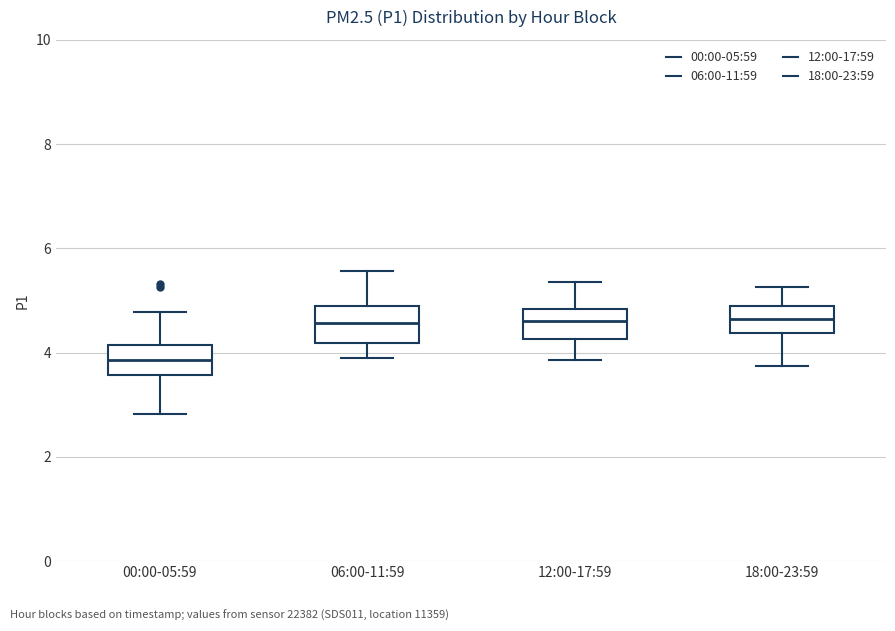

Reading left to right, read every box against the y-axis: the position of its median line, the range the box covers, and the ends of its whiskers. The values are not printed on the chart, so give them approximately, as read against the axis.

00:00-05:59: median 3.8, box 3.6 to 4.2, whiskers 2.8 to 4.8
06:00-11:59: median 4.6, box 4.2 to 4.8, whiskers 4.0 to 5.6
12:00-17:59: median 4.6, box 4.2 to 4.8, whiskers 3.8 to 5.4
18:00-23:59: median 4.6, box 4.4 to 4.8, whiskers 3.8 to 5.2